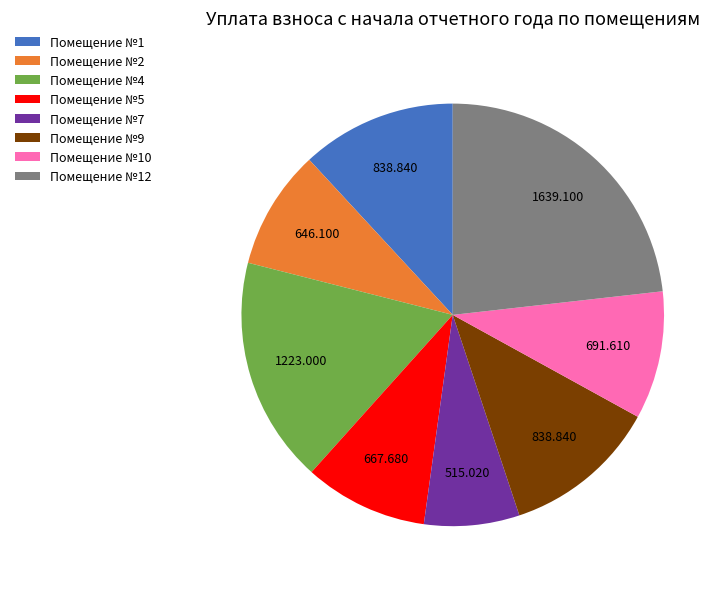

Which slice is the largest?

Помещение №12